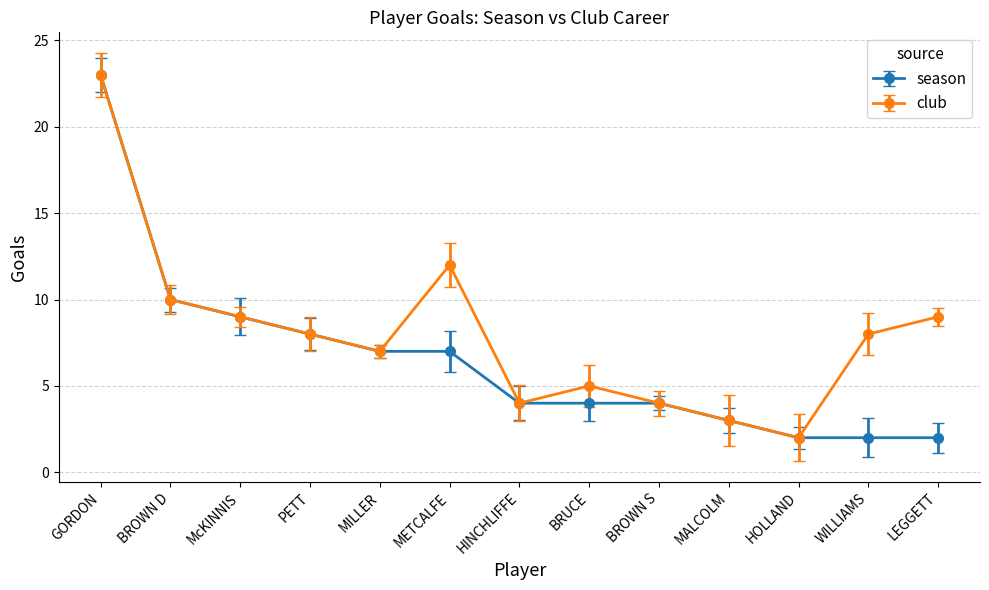

Does the chart display data point markers on the line(s)?

Yes